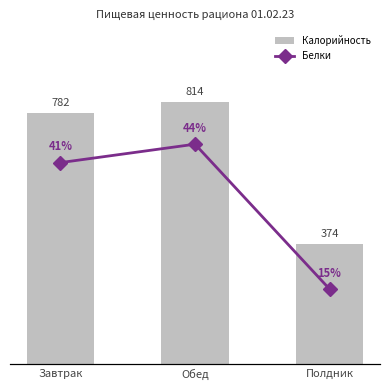

Which series has the widest spread of values?

Калорийность